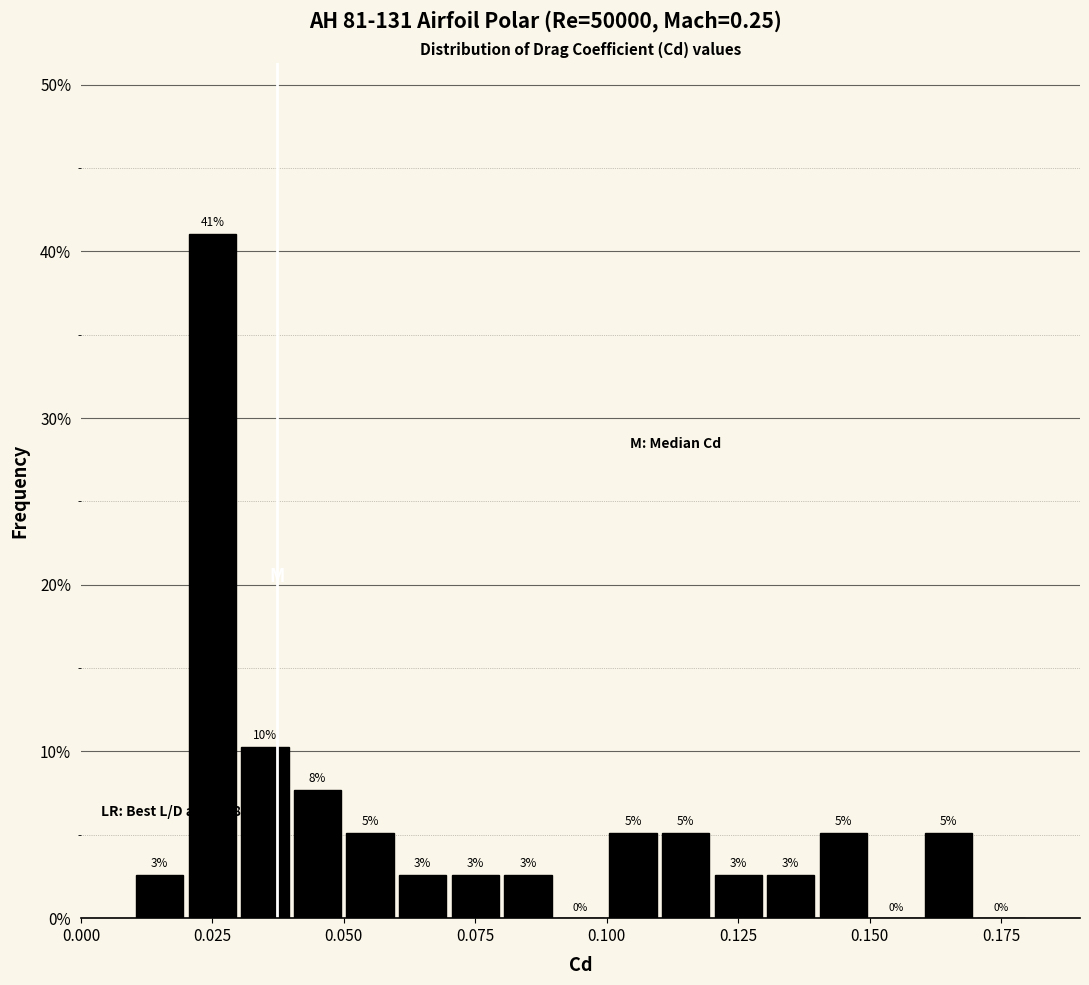

Around what value on the x-axis is the tallest bar? Give the approximate position of its centre, as read against the axis.

0.025